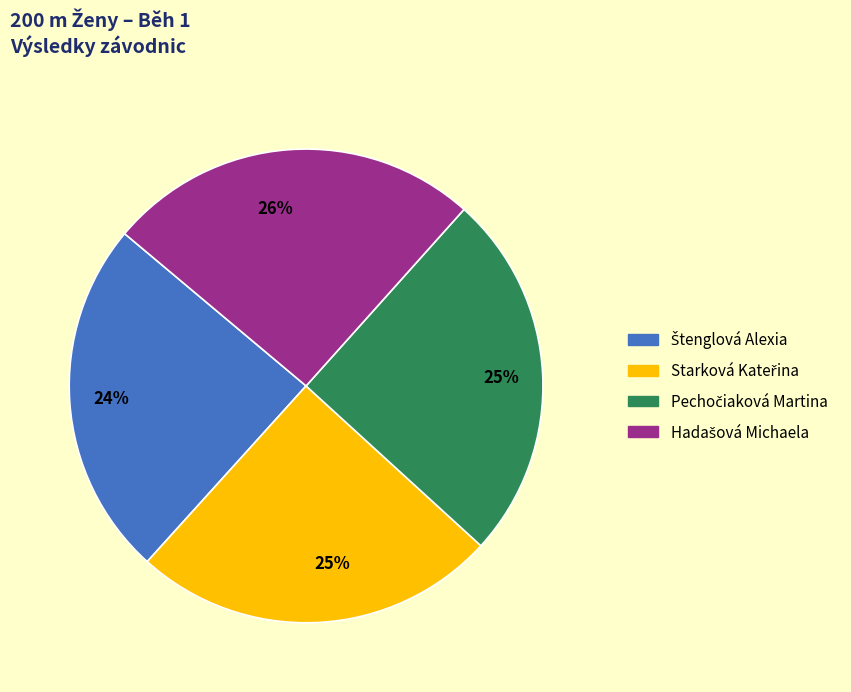

To the nearest percent, what is the average slice percentage?

25%